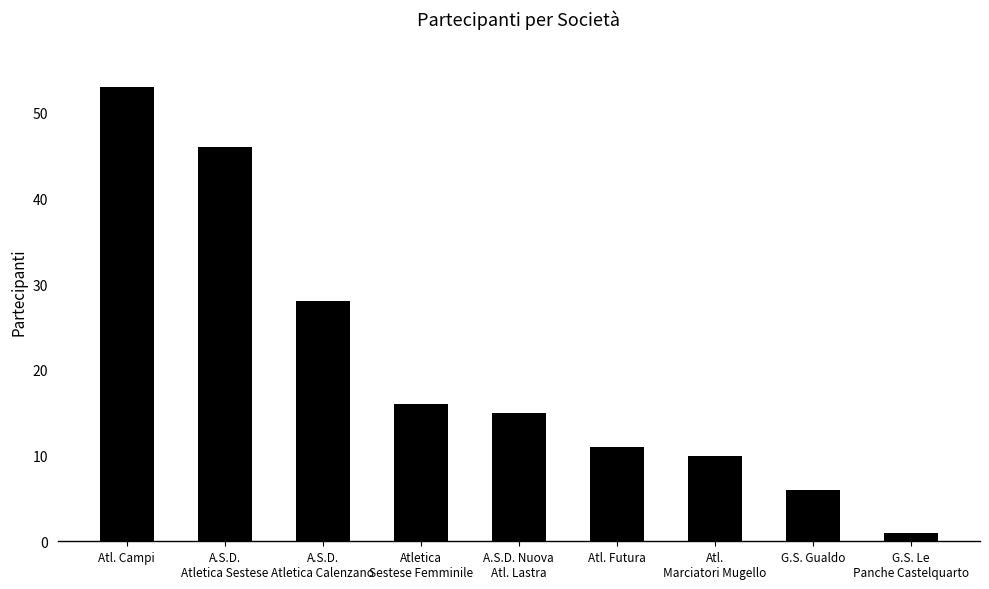

The value at Atl. Campi is 53. True or false?

True